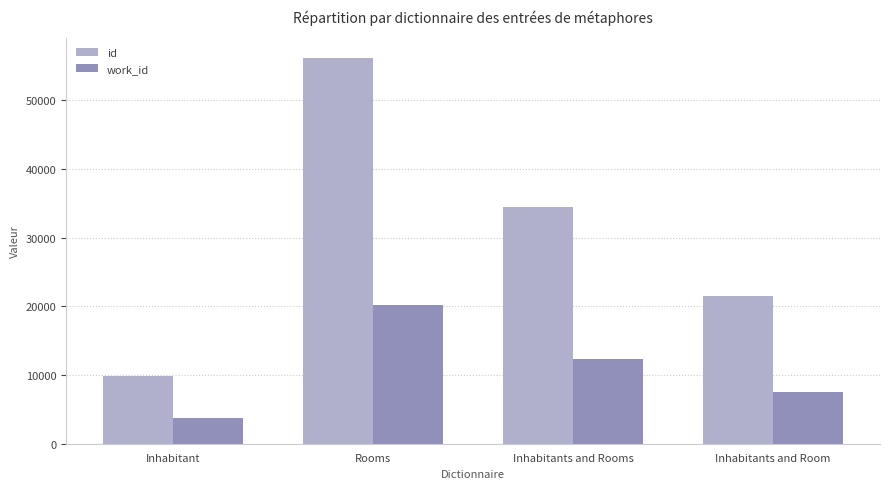

Count the number of data series in this chart.

2